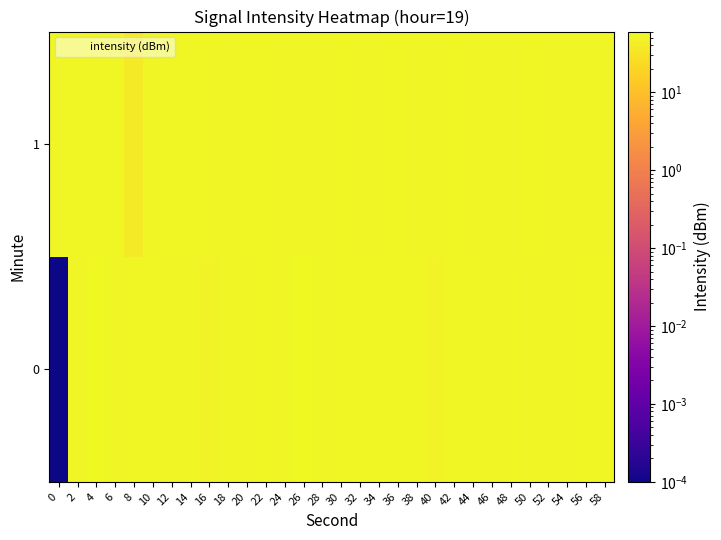

Reading left to right, what are all the values shown in this chart?

0: 0=0.0	2=53.0	4=60.0	6=52.7	8=54.5	10=54.2	12=53.3	14=53.3	16=50.4	18=54.0	20=53.9	22=55.8	24=52.4	26=57.0	28=52.8	30=55.4	32=56.6	34=55.2	36=54.2	38=55.0	40=50.5	42=54.8	44=54.5	46=51.6	48=54.1	50=52.1	52=53.9	54=53.9	56=54.2	58=54.5
1: 0=53.8	2=54.2	4=54.3	6=55.0	8=38.7	10=53.9	12=54.2	14=54.3	16=54.3	18=53.7	20=54.1	22=54.3	24=53.8	26=53.5	28=54.0	30=54.4	32=53.9	34=53.3	36=54.2	38=53.7	40=53.6	42=54.1	44=53.4	46=53.8	48=53.5	50=54.3	52=54.0	54=53.2	56=53.9	58=53.6